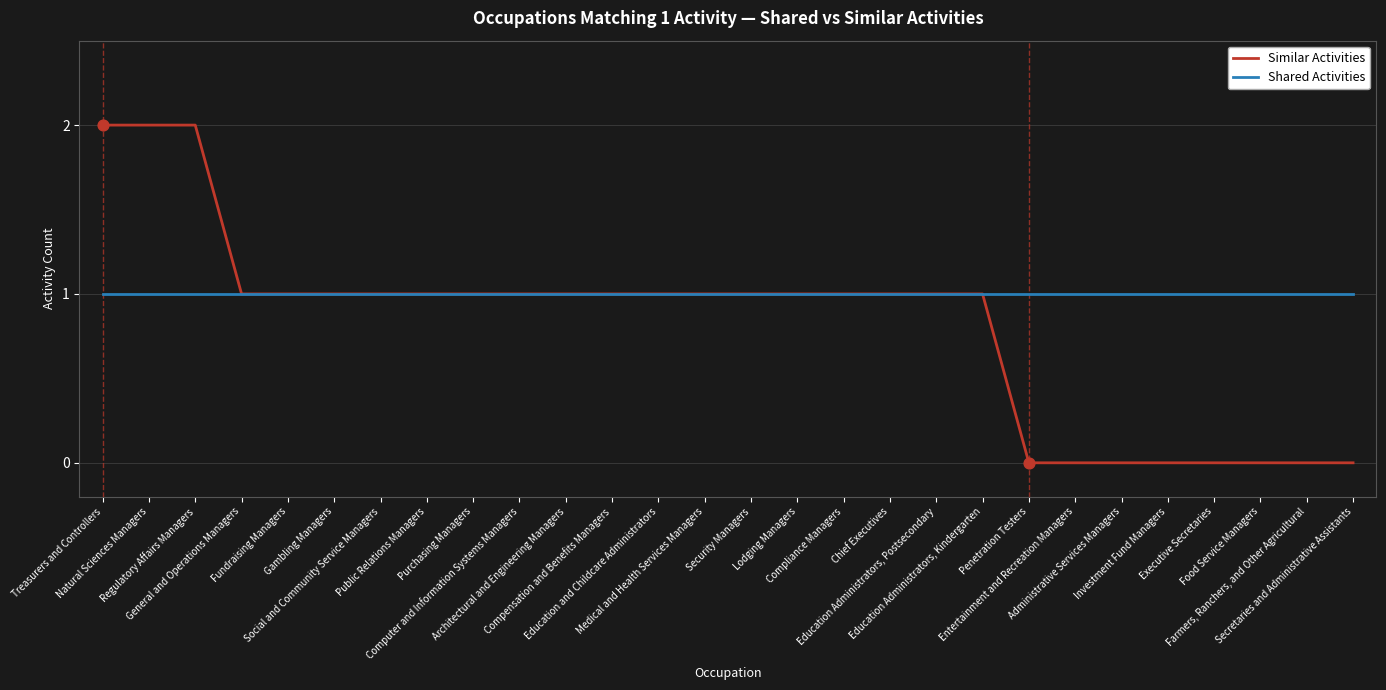

Which series has the largest total across all categories?

Shared Activities